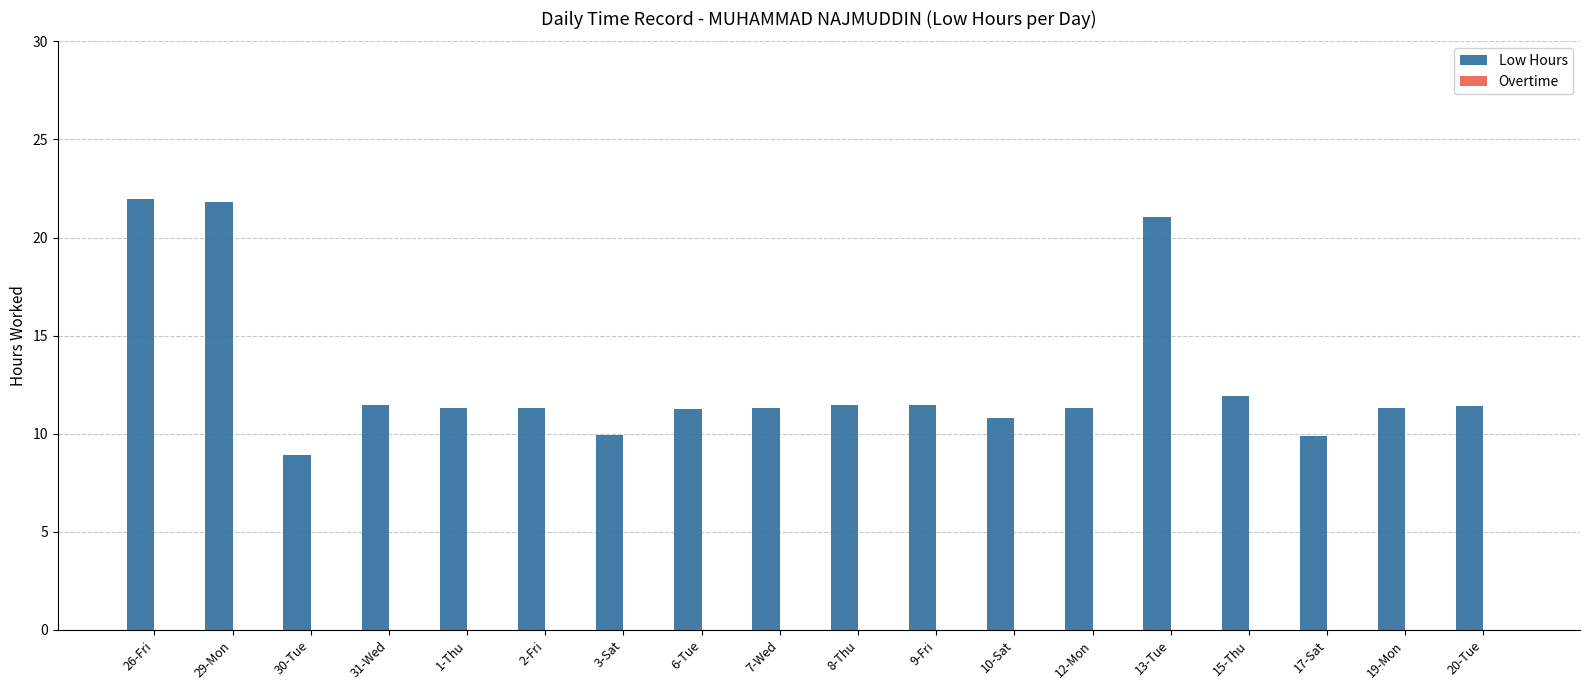

What is the ratio of the value at 2-Fri to the value at 31-Wed?

1.0